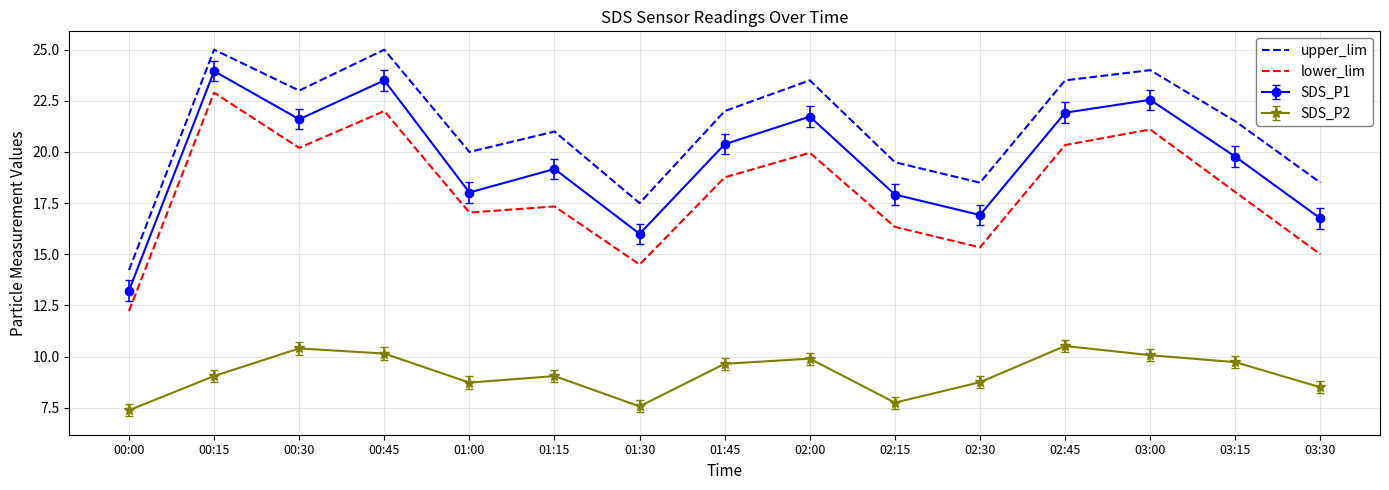

At 02:00, list the series in order from largest to smallest.

upper_lim, SDS_P1, lower_lim, SDS_P2